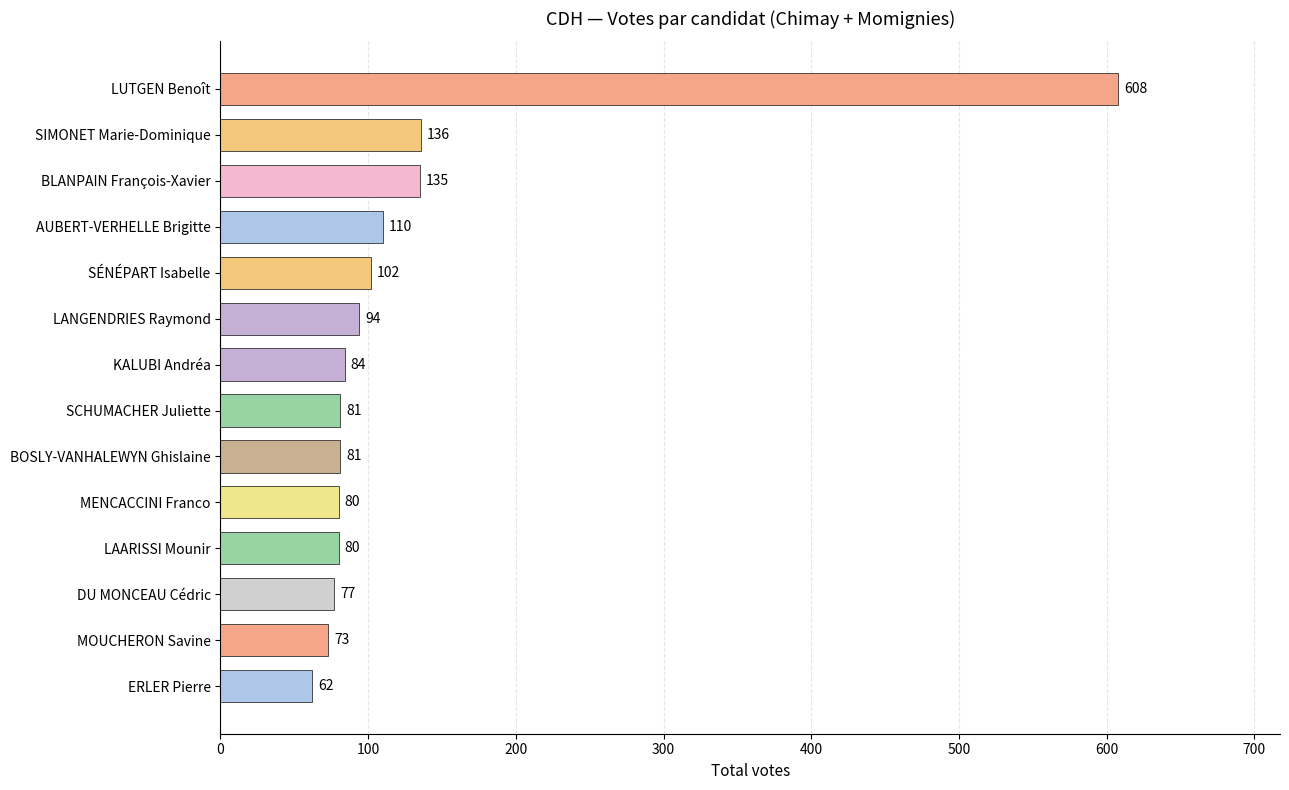

At which category does the chart reach its peak across all series?

LUTGEN Benoît